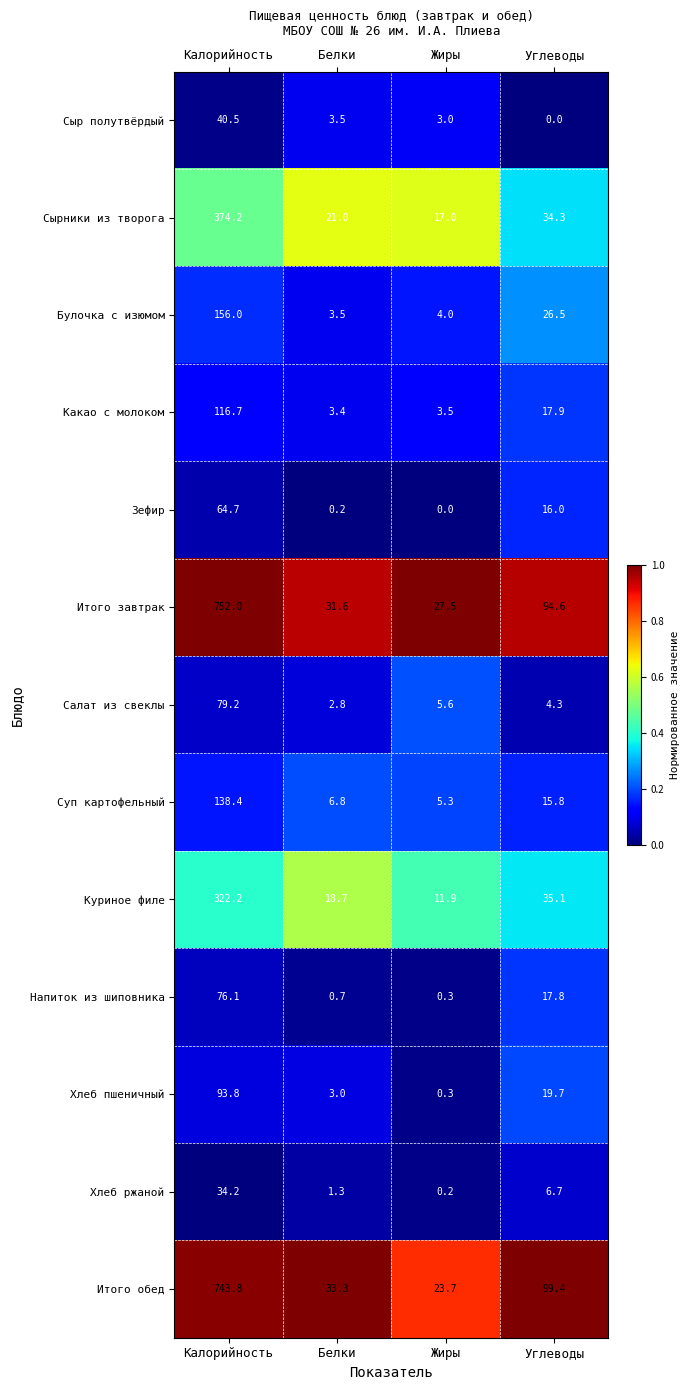

Which category has the highest value in the Хлеб ржаной series?

Калорийность